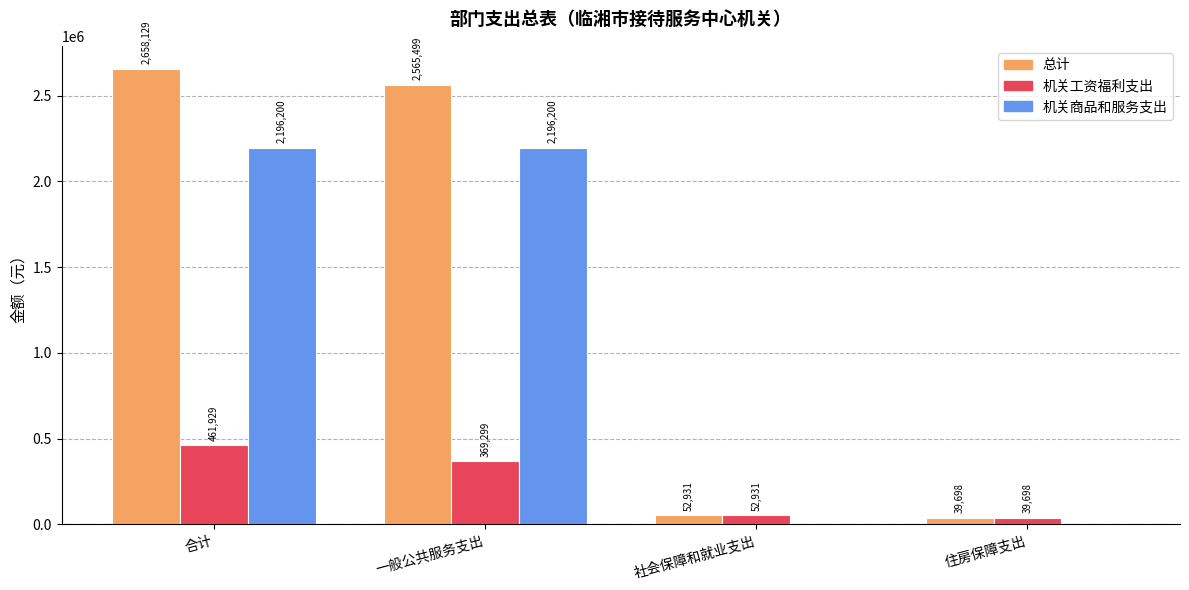

What is the sum of the 机关商品和服务支出 values at 一般公共服务支出 and 住房保障支出?

2196200.0